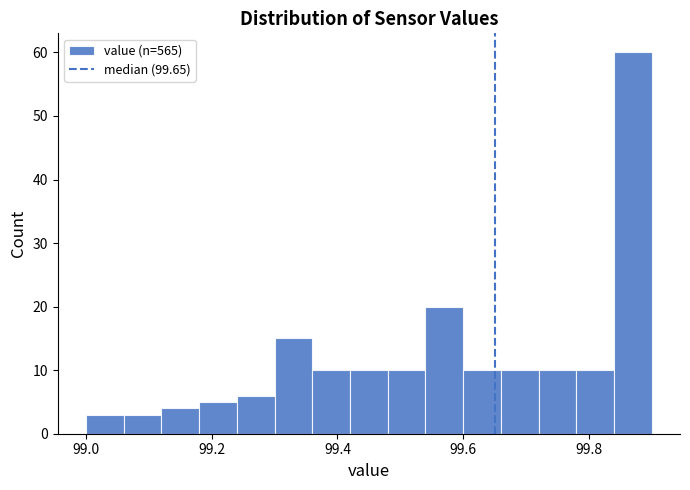

Read against the x-axis, roughly where is the centre of the tallest bar?

99.88